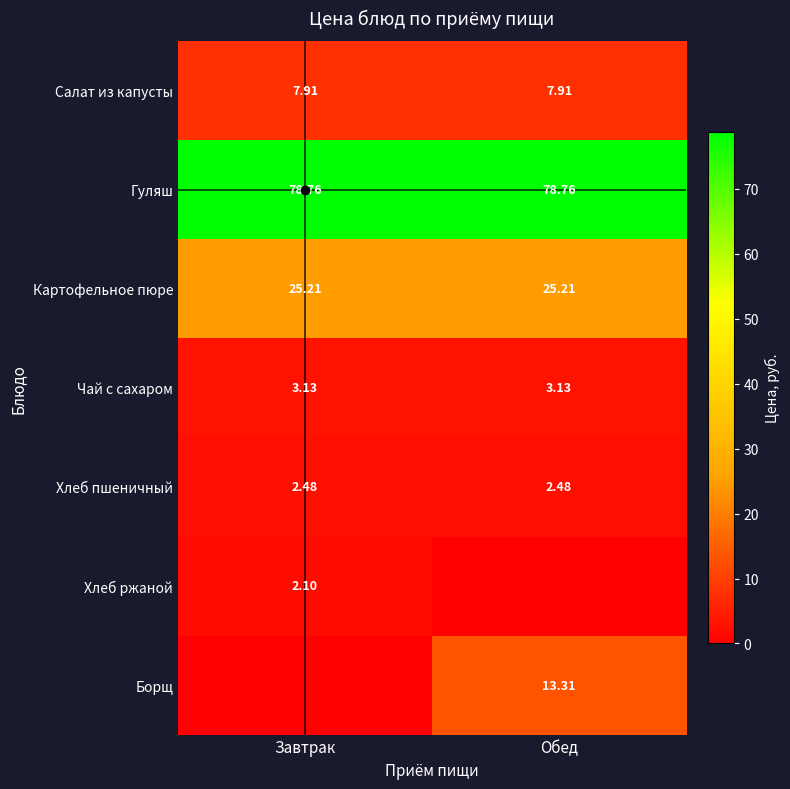

Count the number of categories in the chart.

2